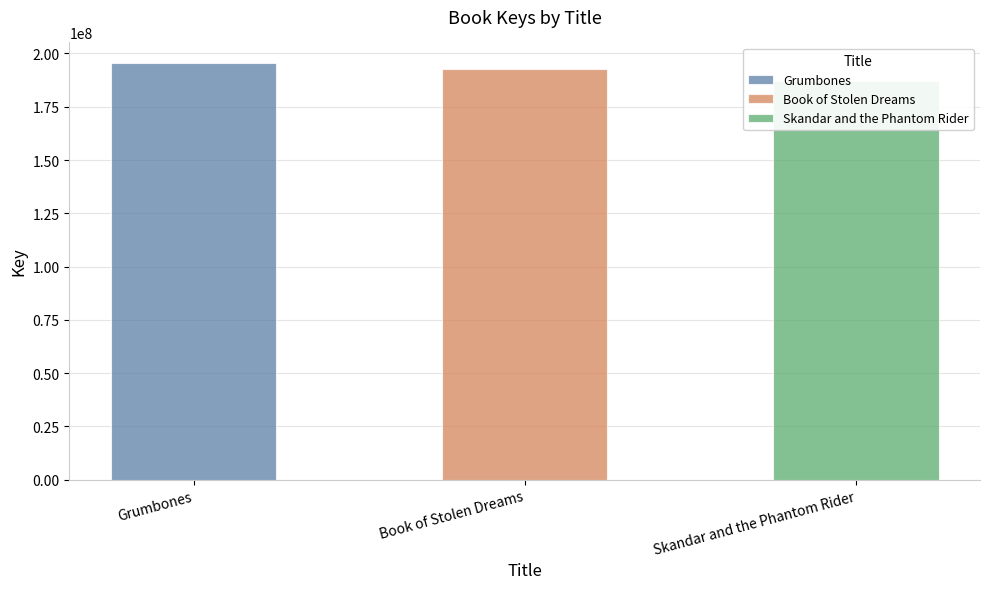

At which label does the data first exceed 192503901?

Grumbones